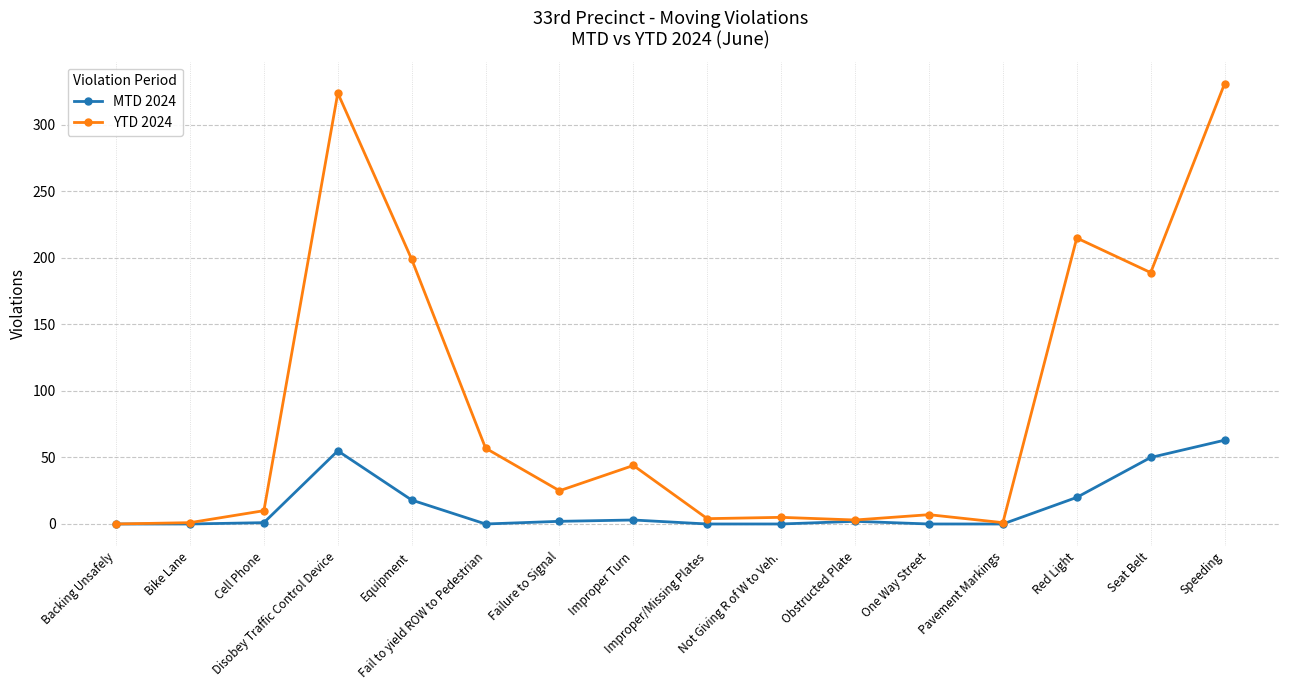

At which category does YTD 2024 reach its first local peak?

Disobey Traffic Control Device